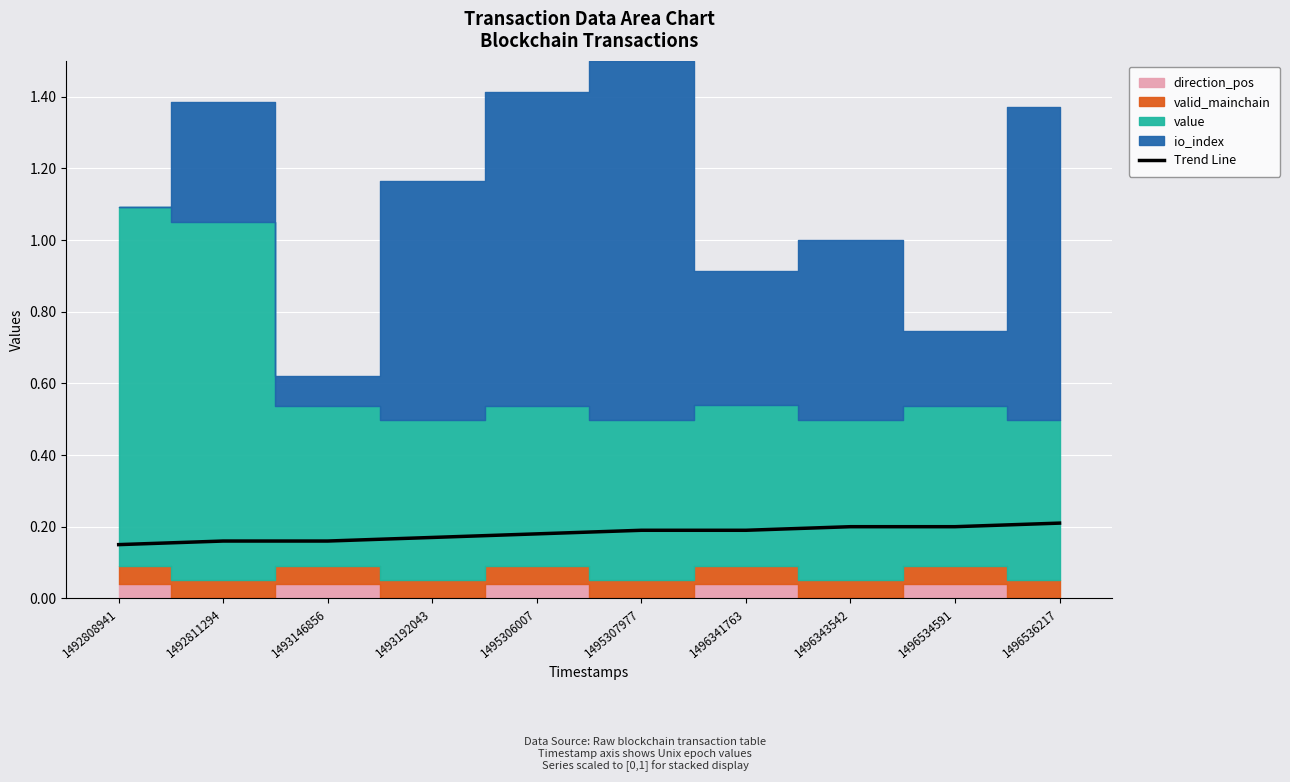

What value does the data have at 1492811294?

0.2